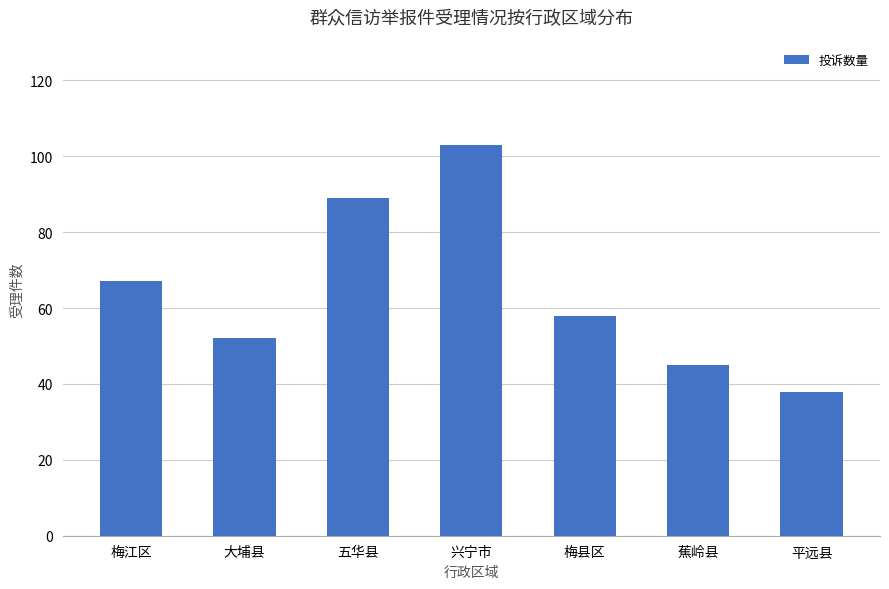

How many categories are shown in the chart?

7